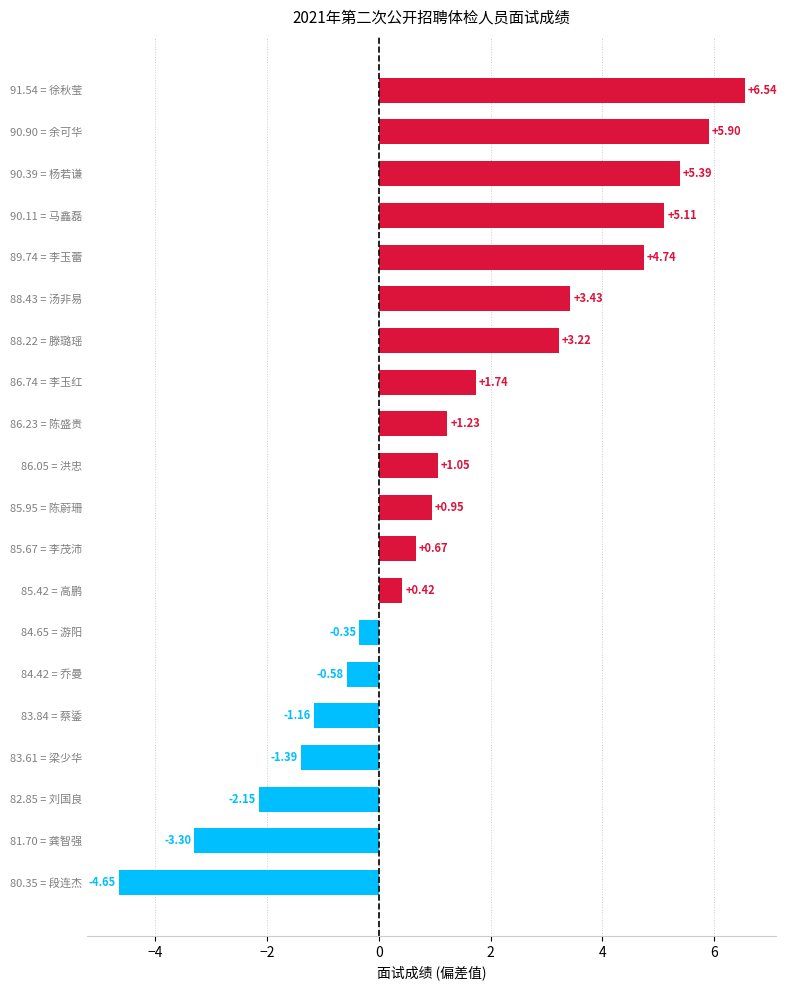

What is the difference between the maximum and minimum values?

11.2